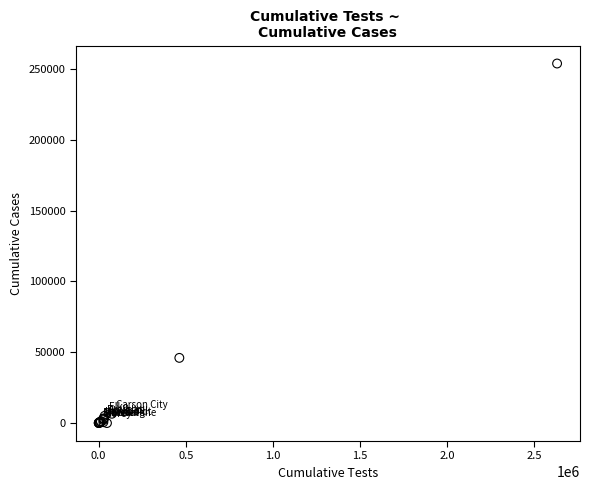

What Y value in the scatter plot is closest to 126877?

46002